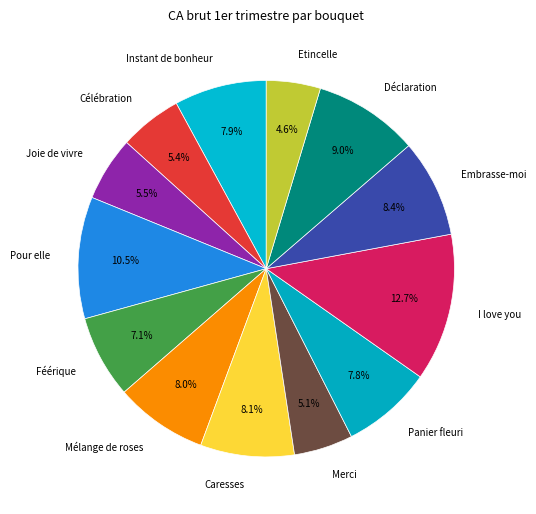

Approximately how many times larger is the value at Féérique compared to Pour elle?

0.7